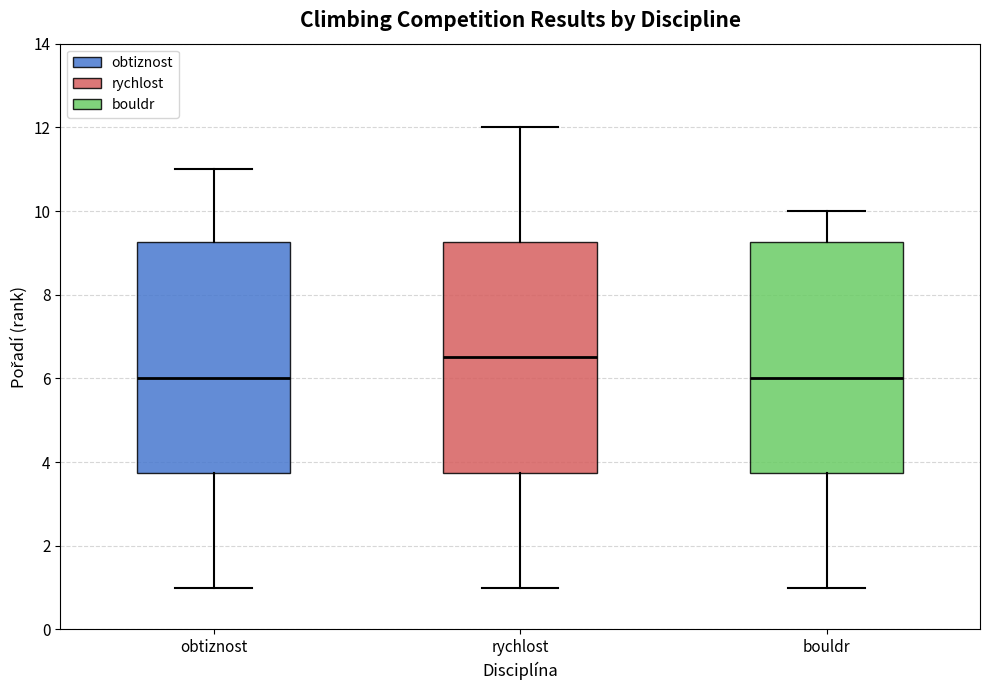

Where does the upper whisker of the box for rychlost end on the y-axis? The values are not printed on the chart, so give them approximately, as read against the axis.

12.0